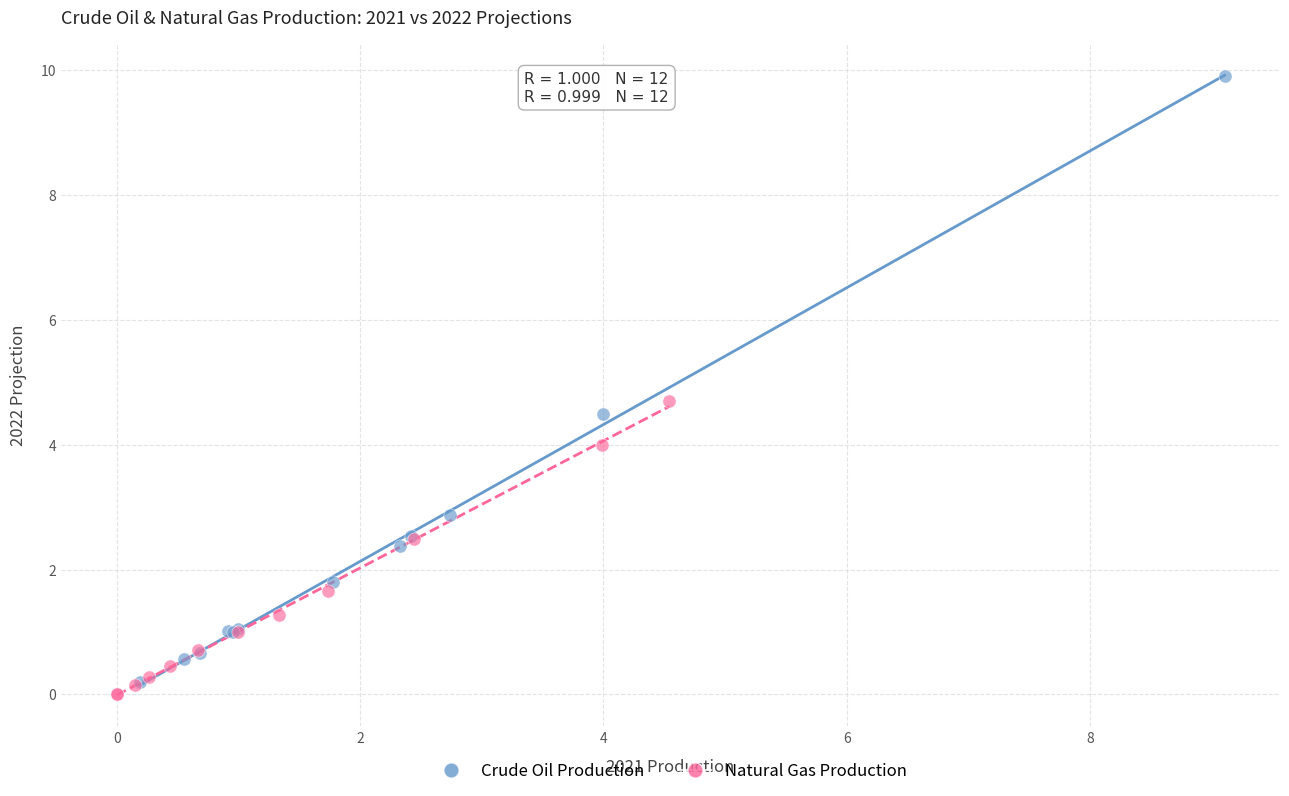

Which series reaches the maximum Y coordinate?

Crude Oil Production